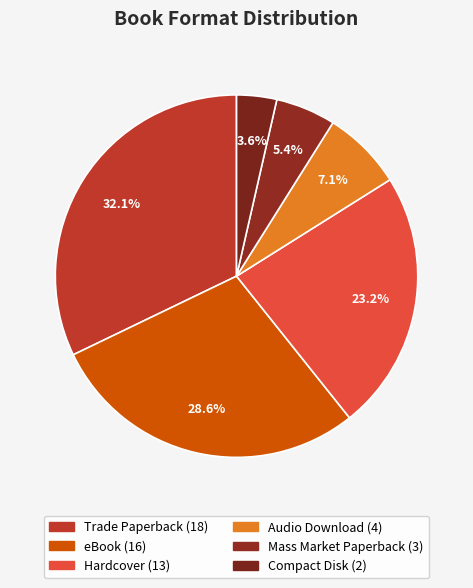

Is there any slice that represents more than half of the pie?

No